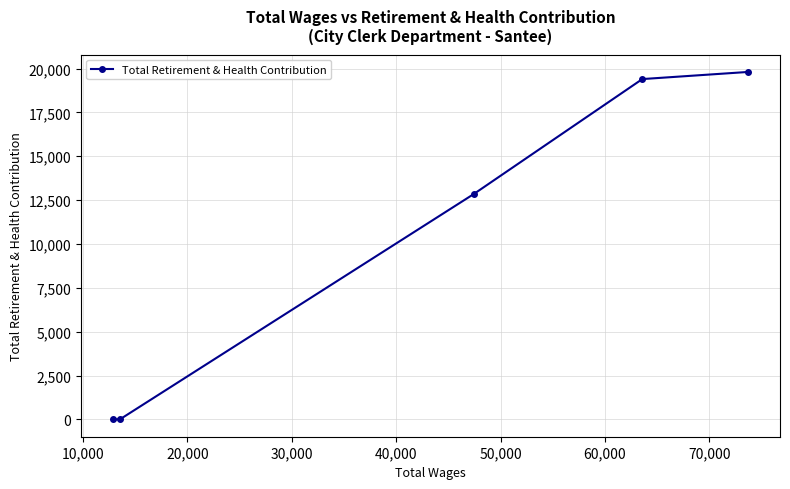

What is the difference between the maximum and second lowest values?

19810